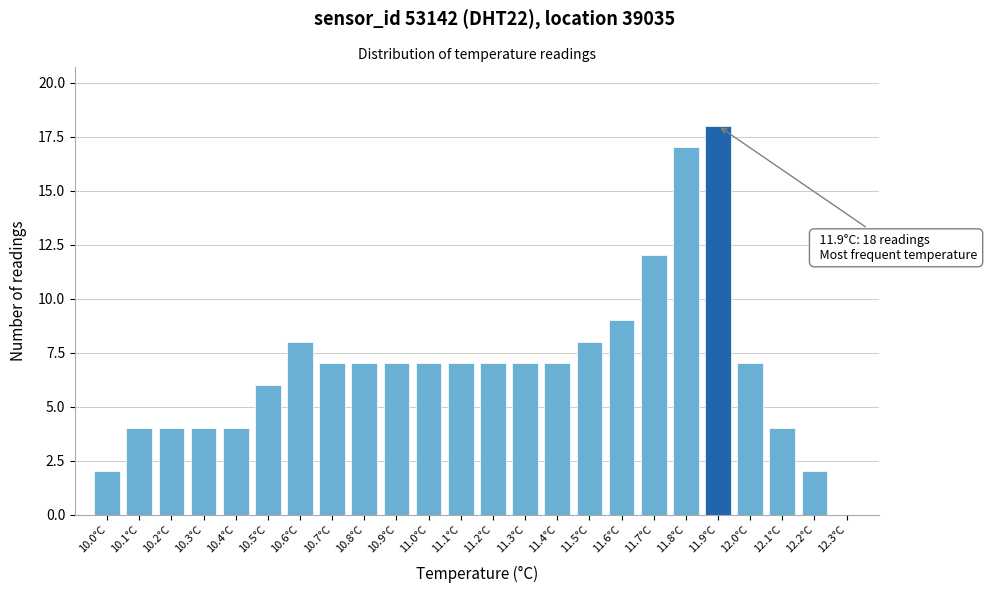

Which range on the x-axis has the tallest bar?

11.85 to 11.95